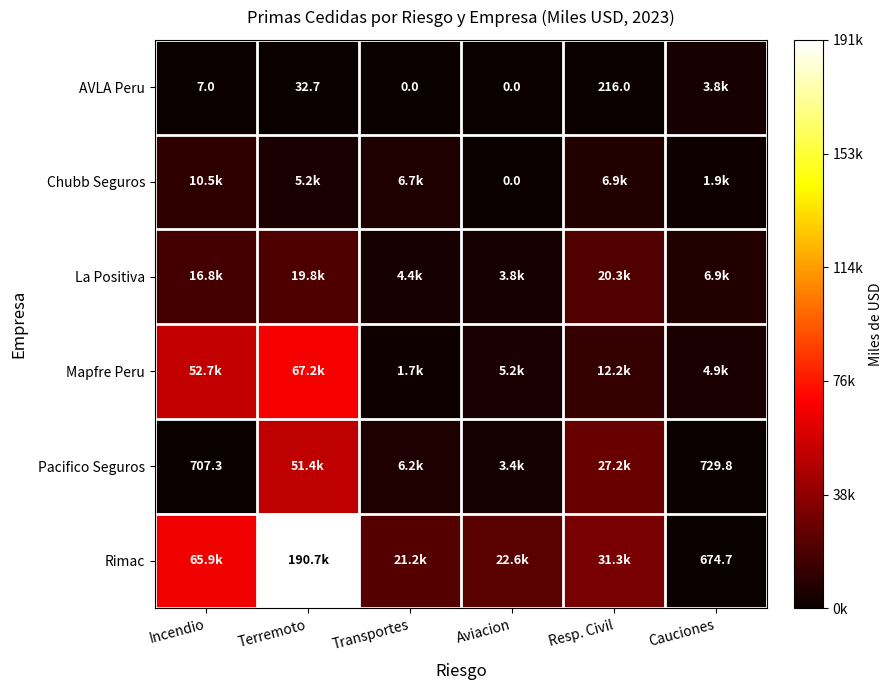

Is the value of Chubb Seguros at Aviacion greater than the value of Pacifico Seguros at Incendio?

No